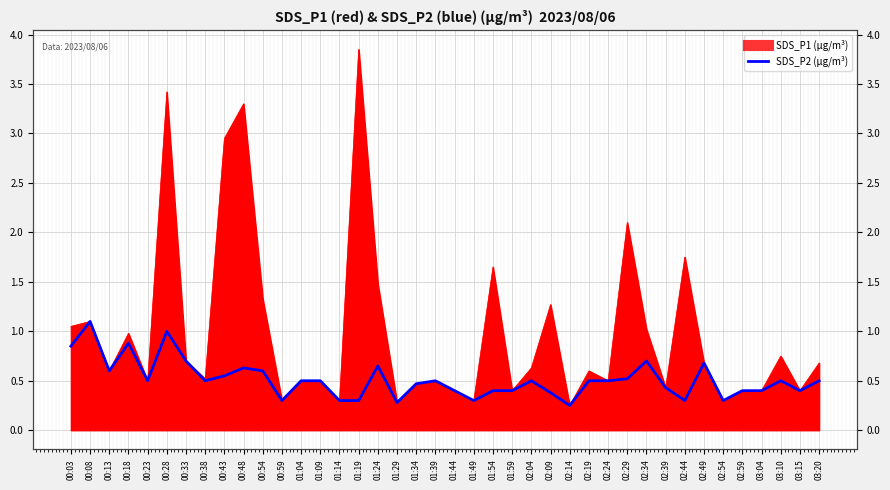

What position from the right is 01:24?

24